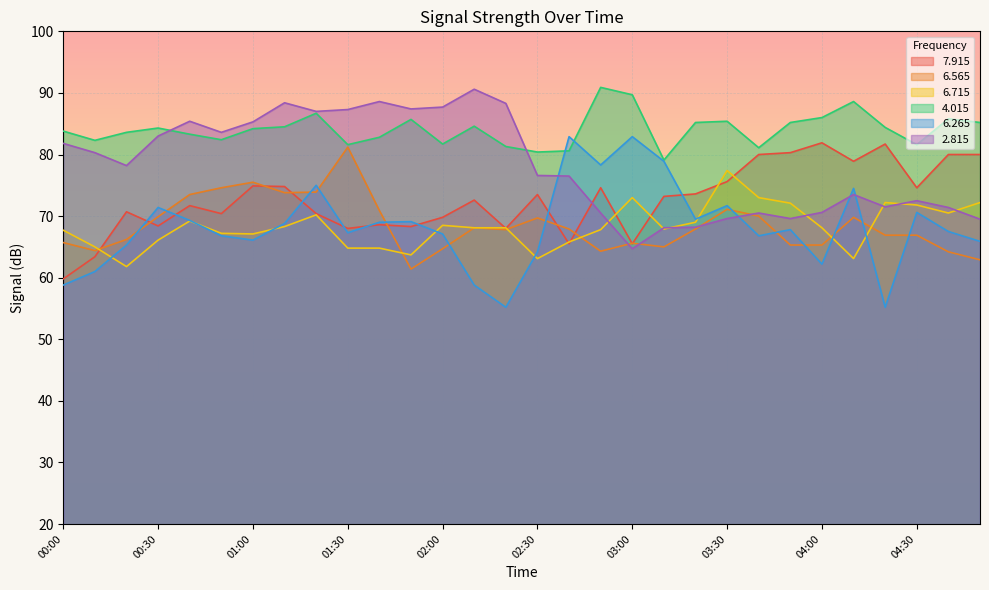

What is the lowest value of the   7.915 series?

59.8